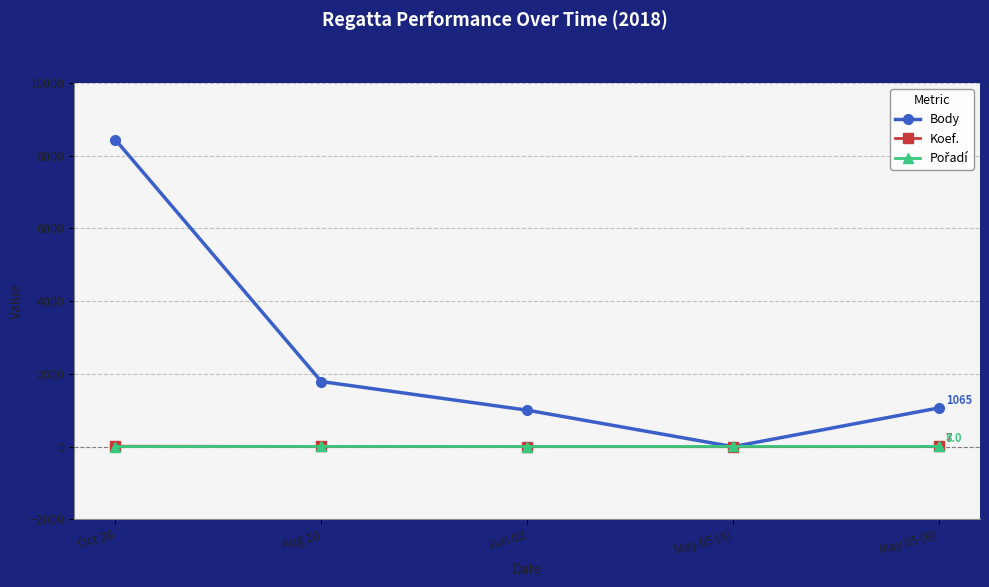

At which category is the sum across all series the highest?

Oct 26